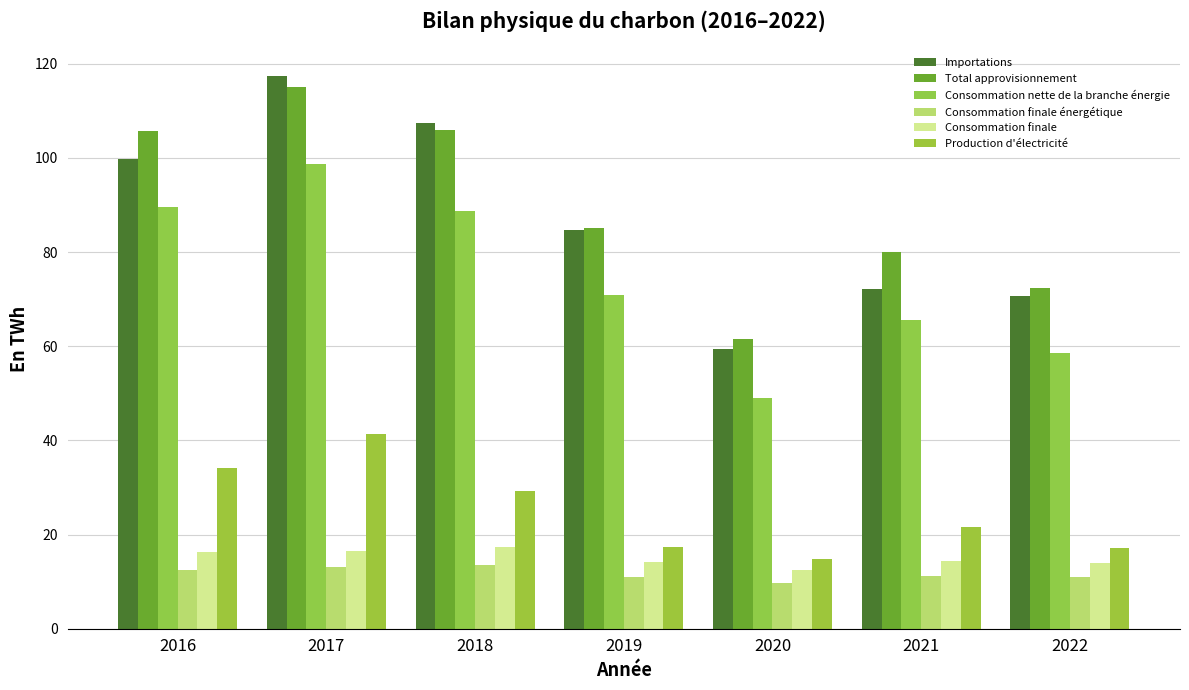

At which category is the sum across all series the highest?

2017